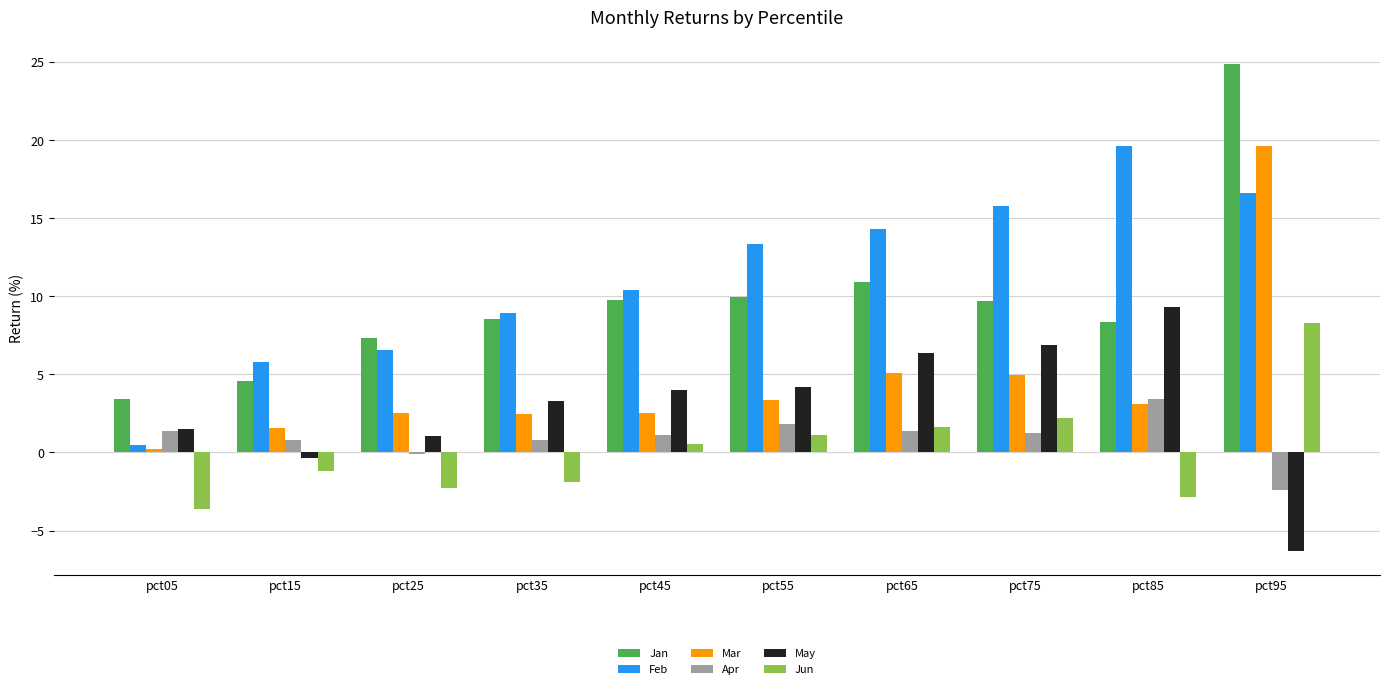

How many values in the Mar series exceed 3?

5